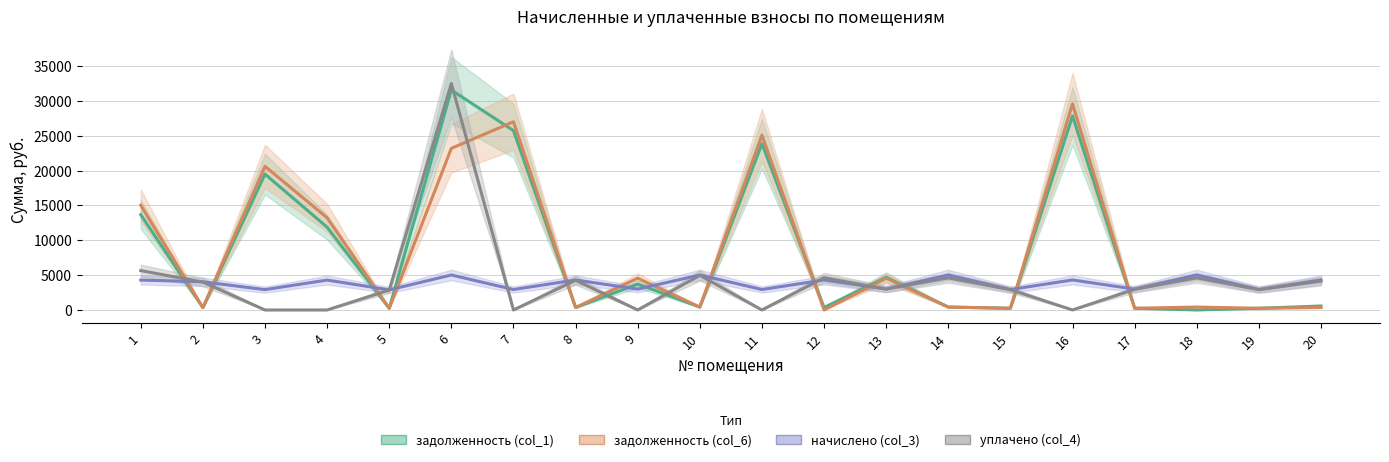

What is the spread (max minus min) of values at 19?

2690.6